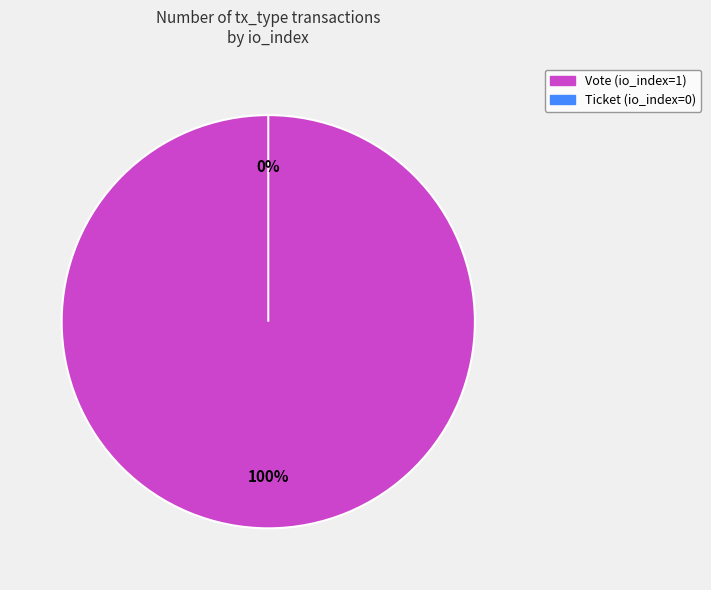

Rank the categories by value from highest to lowest.

Vote, Ticket